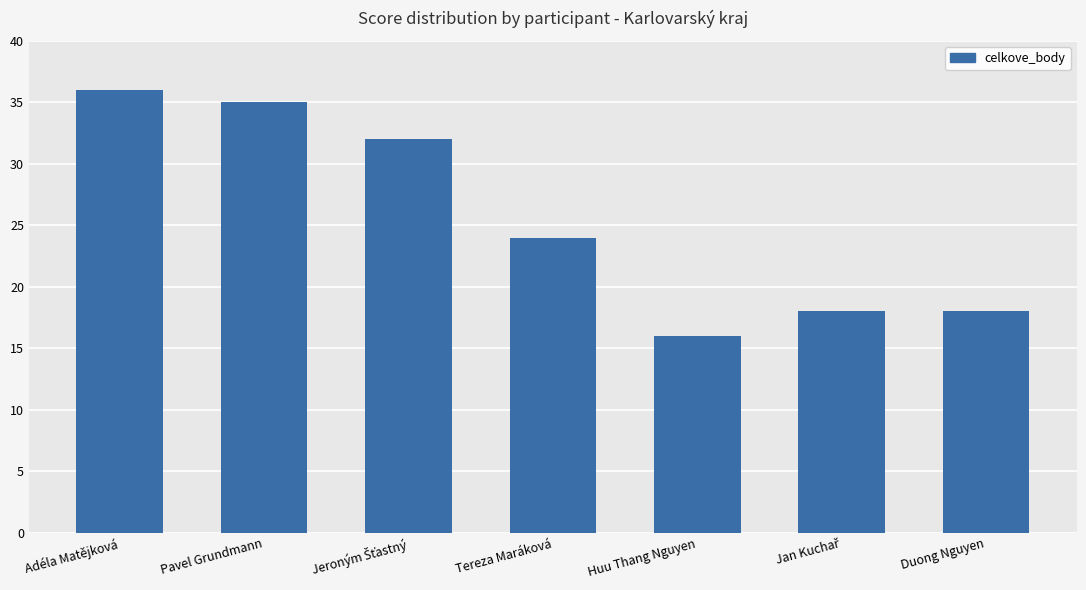

What is the label of the 5th bar from the left?

Huu Thang Nguyen